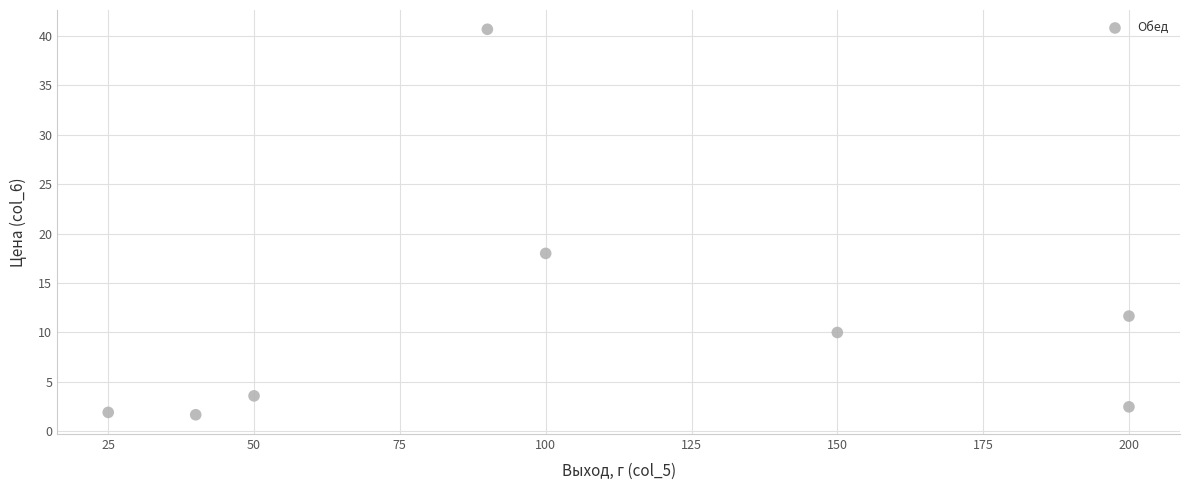

What Y value in the scatter plot is closest to 21?

18.0